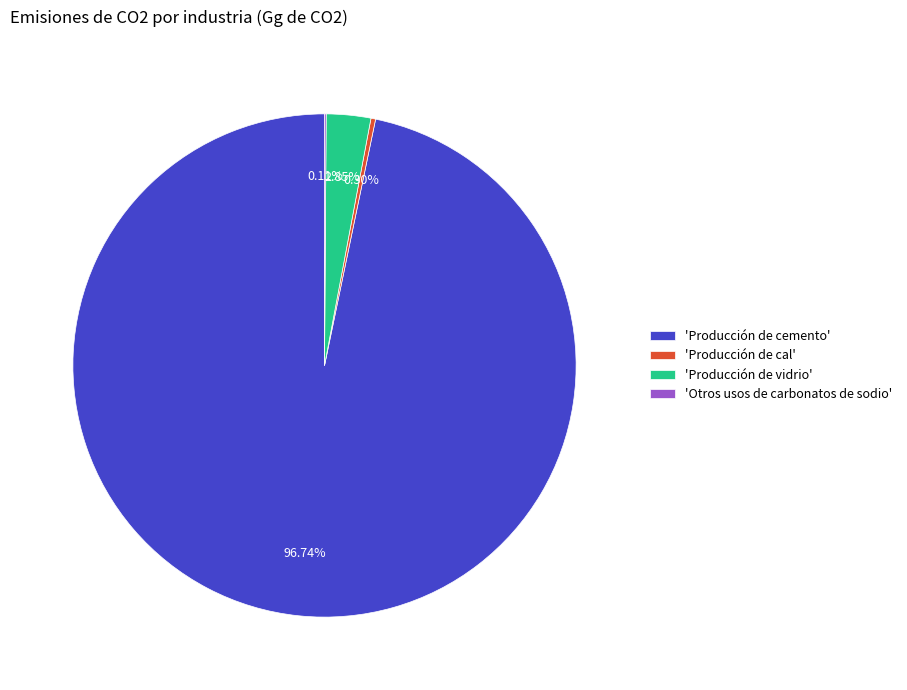

Do 'Producción de cemento' and 'Producción de cal' together represent more than half of the pie?

Yes